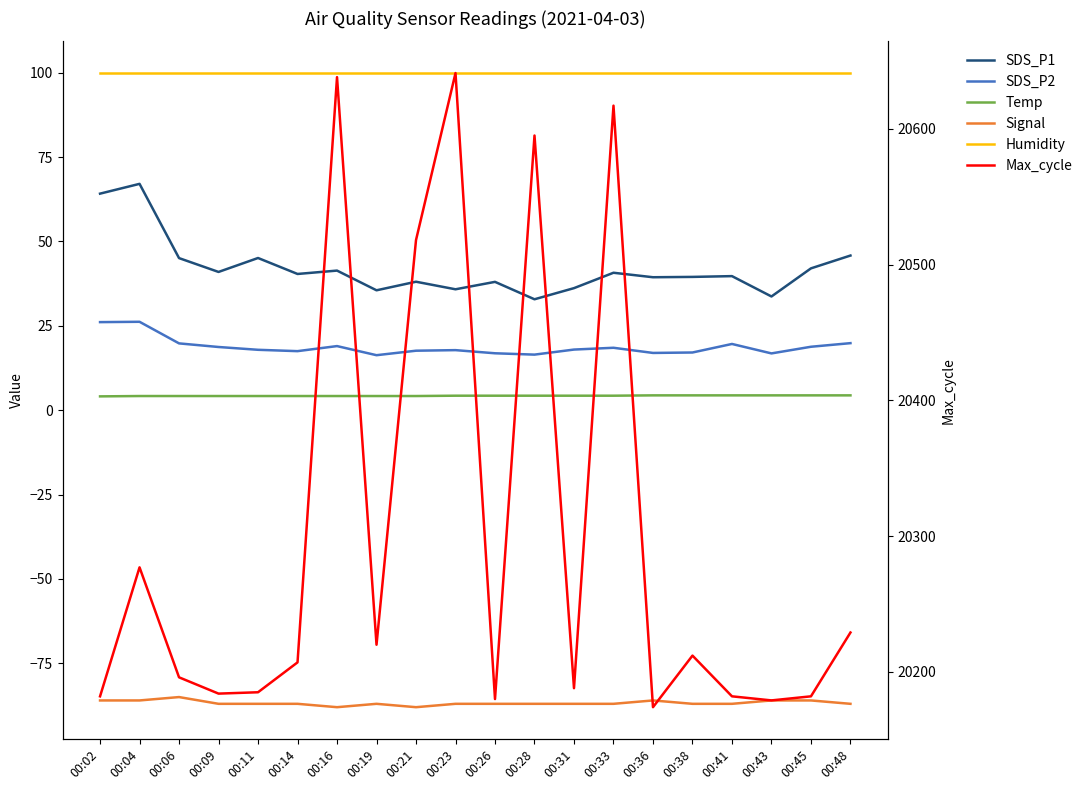

What is the maximum value shown in the chart?

20641.0